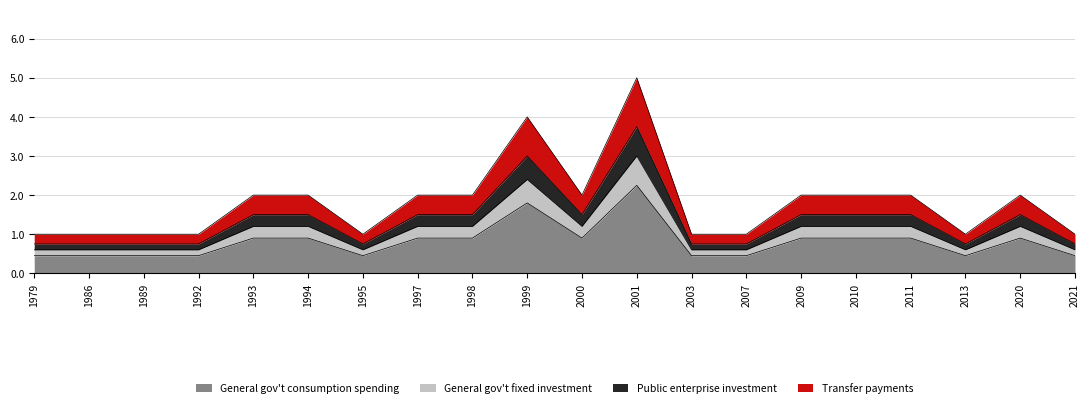

At which category does General gov't fixed investment reach its first local valley?

1995